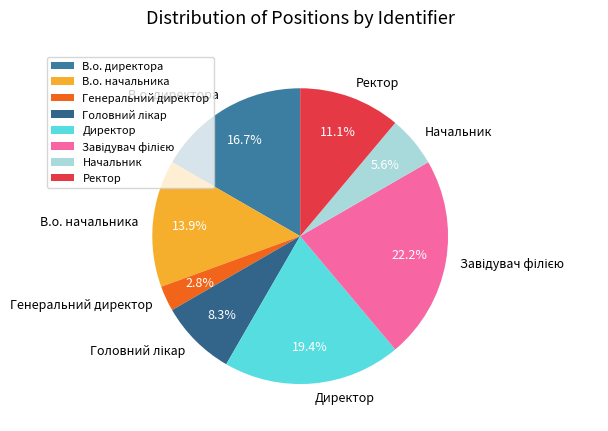

True or false: В.о. начальника accounts for 21% of the total.

False